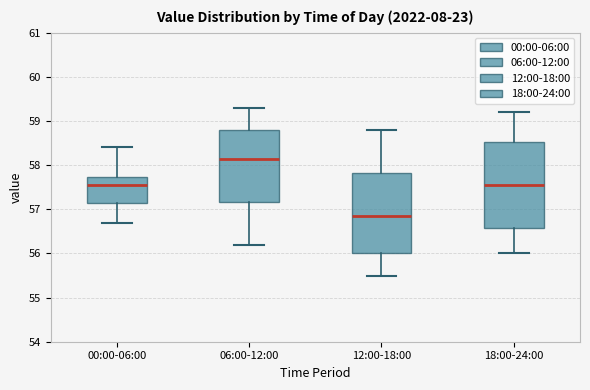

Reading left to right, transcribe this box plot: for each box, give where its median line is, the range the box spans, and where its two whiskers end, as read against the y-axis. The values are not printed on the chart, so give them approximately, as read against the axis.

00:00-06:00: median 57.6, box 57.2 to 57.7, whiskers 56.7 to 58.4
06:00-12:00: median 58.2, box 57.2 to 58.8, whiskers 56.2 to 59.3
12:00-18:00: median 56.9, box 56.0 to 57.8, whiskers 55.5 to 58.8
18:00-24:00: median 57.6, box 56.6 to 58.5, whiskers 56.0 to 59.2